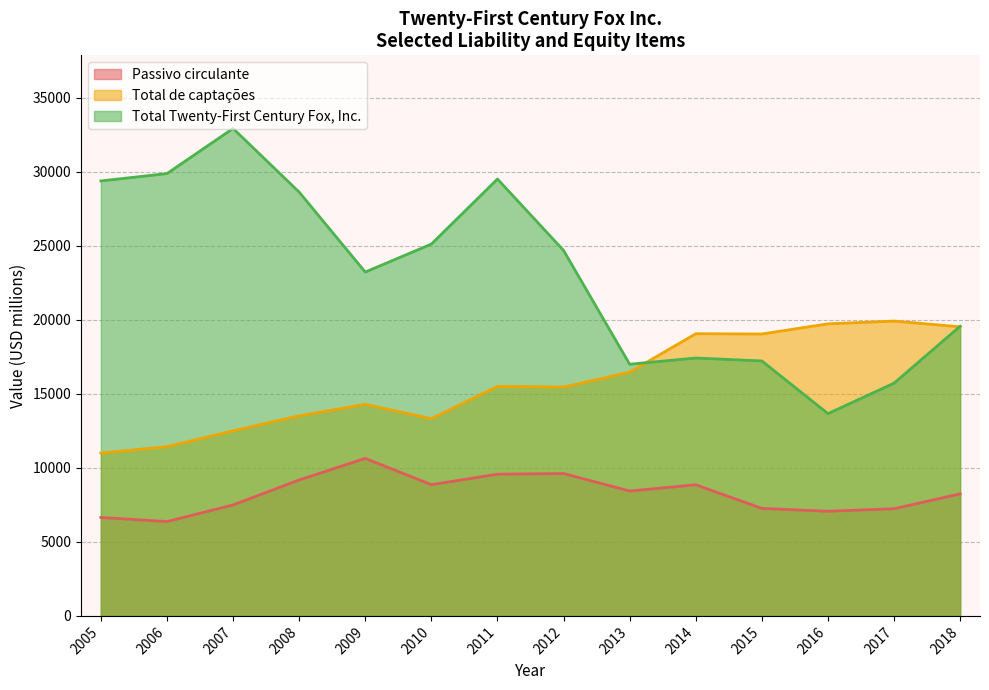

Reading left to right, list all the values displayed in this chart.

Passivo circulante: 2018=8244	2017=7238	2016=7068	2015=7262	2014=8856	2013=8435	2012=9617	2011=9571	2010=8862	2009=10639	2008=9182	2007=7494	2006=6373	2005=6649
Total de captações: 2018=19523	2017=19913	2016=19725	2015=19039	2014=19058	2013=16458	2012=15455	2011=15495	2010=13320	2009=14289	2008=13511	2007=12502	2006=11427	2005=10999
Total Twenty-First Century Fox, Inc.: 2018=19564	2017=15722	2016=13661	2015=17220	2014=17418	2013=16998	2012=24684	2011=29506	2010=25113	2009=23224	2008=28623	2007=32922	2006=29874	2005=29377